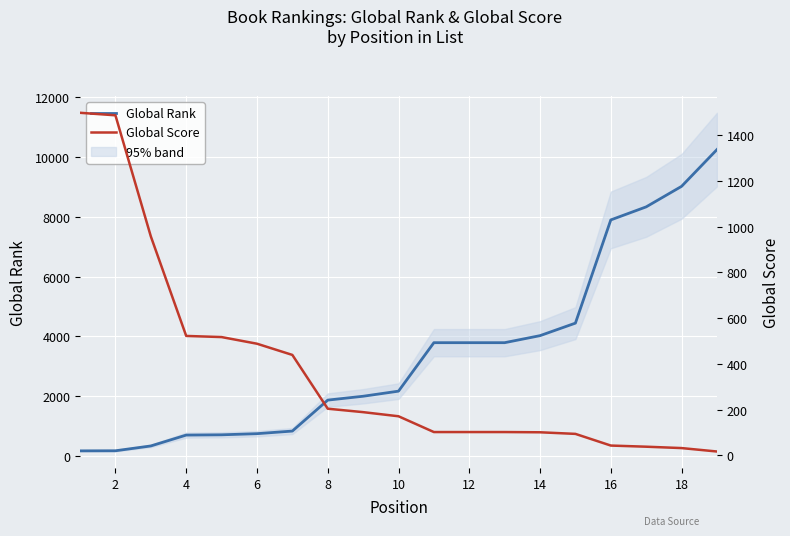

What is the average value of the Global Score series?

374